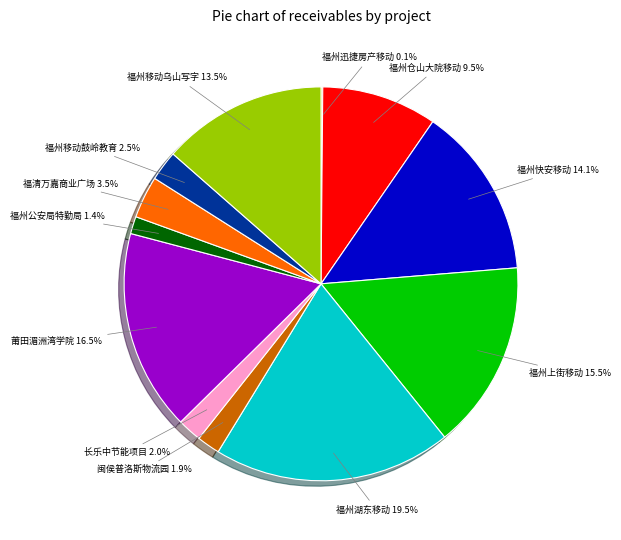

Is there any slice that represents more than half of the pie?

No